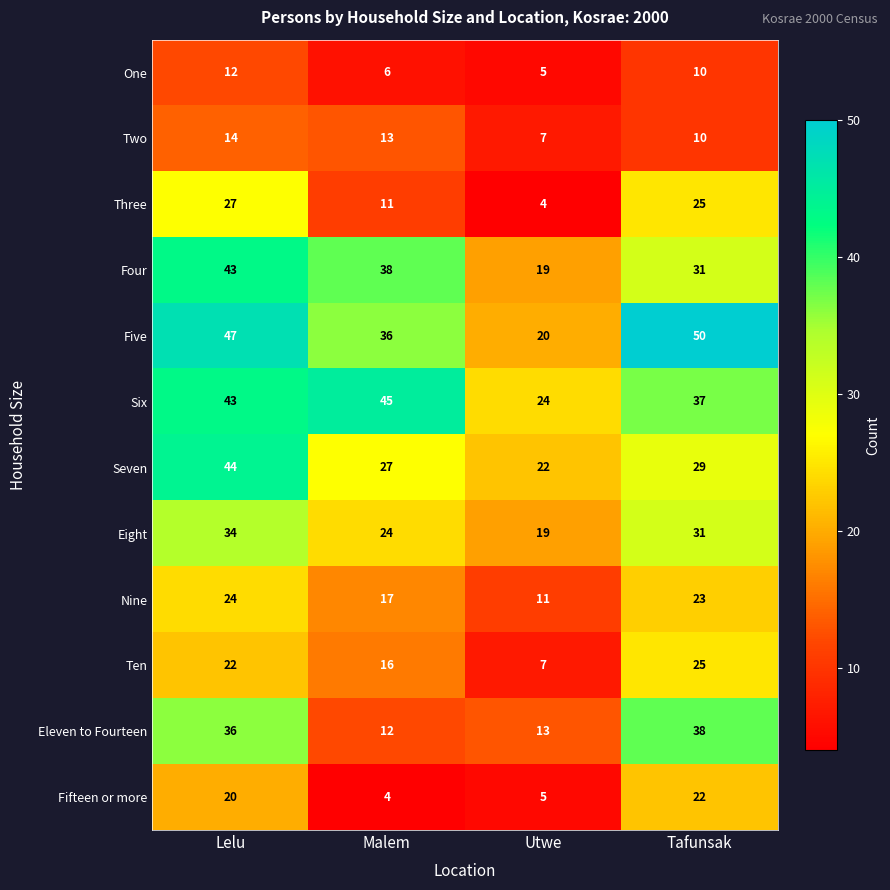

At Malem, list the series in order from largest to smallest.

Six, Four, Five, Seven, Eight, Nine, Ten, Two, Eleven to Fourteen, Three, One, Fifteen or more